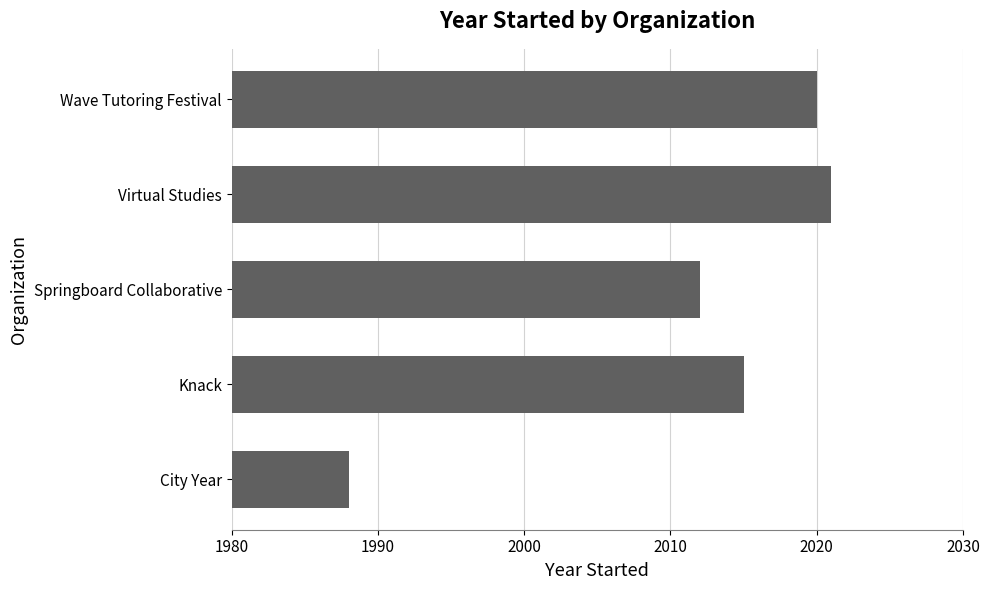

Which category has the highest value across all series?

Virtual Studies